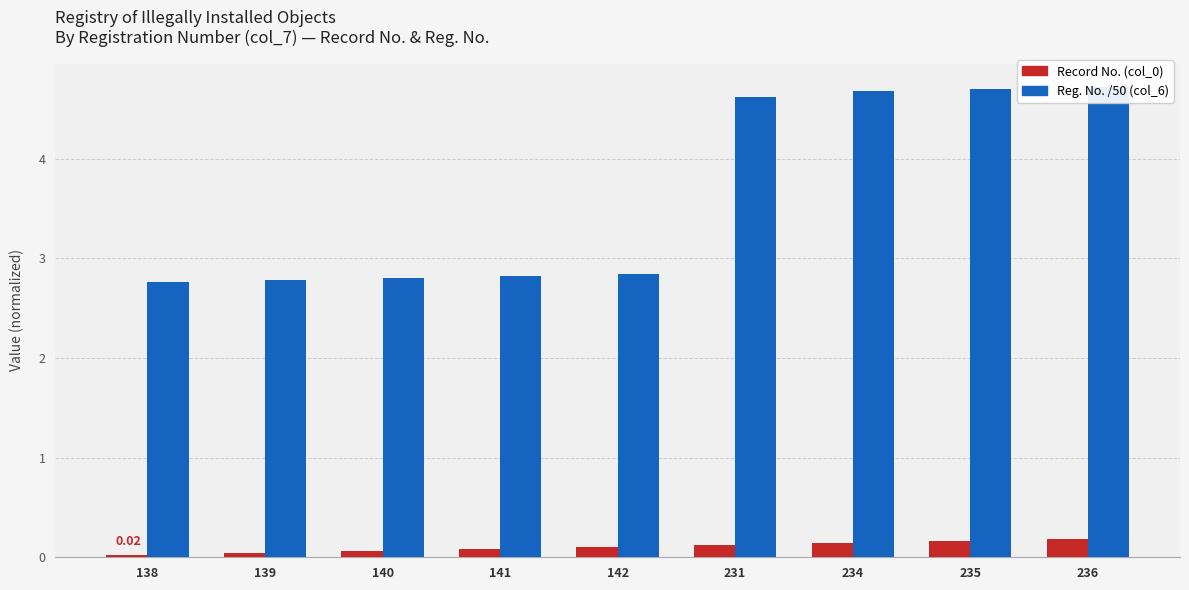

At how many categories does at least one series exceed 0?

9